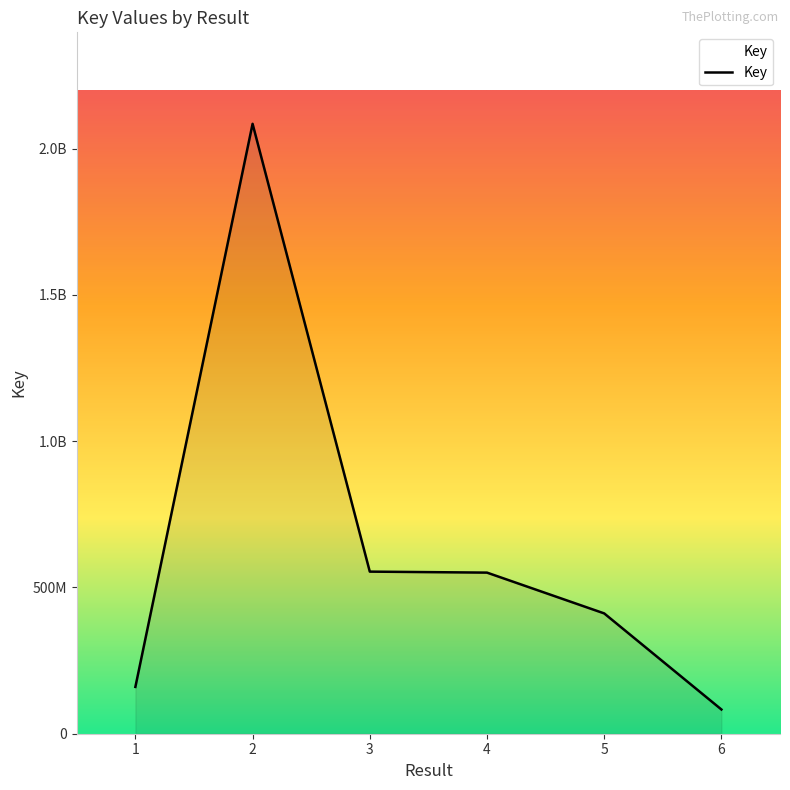

Does the chart display data point markers on the line(s)?

No